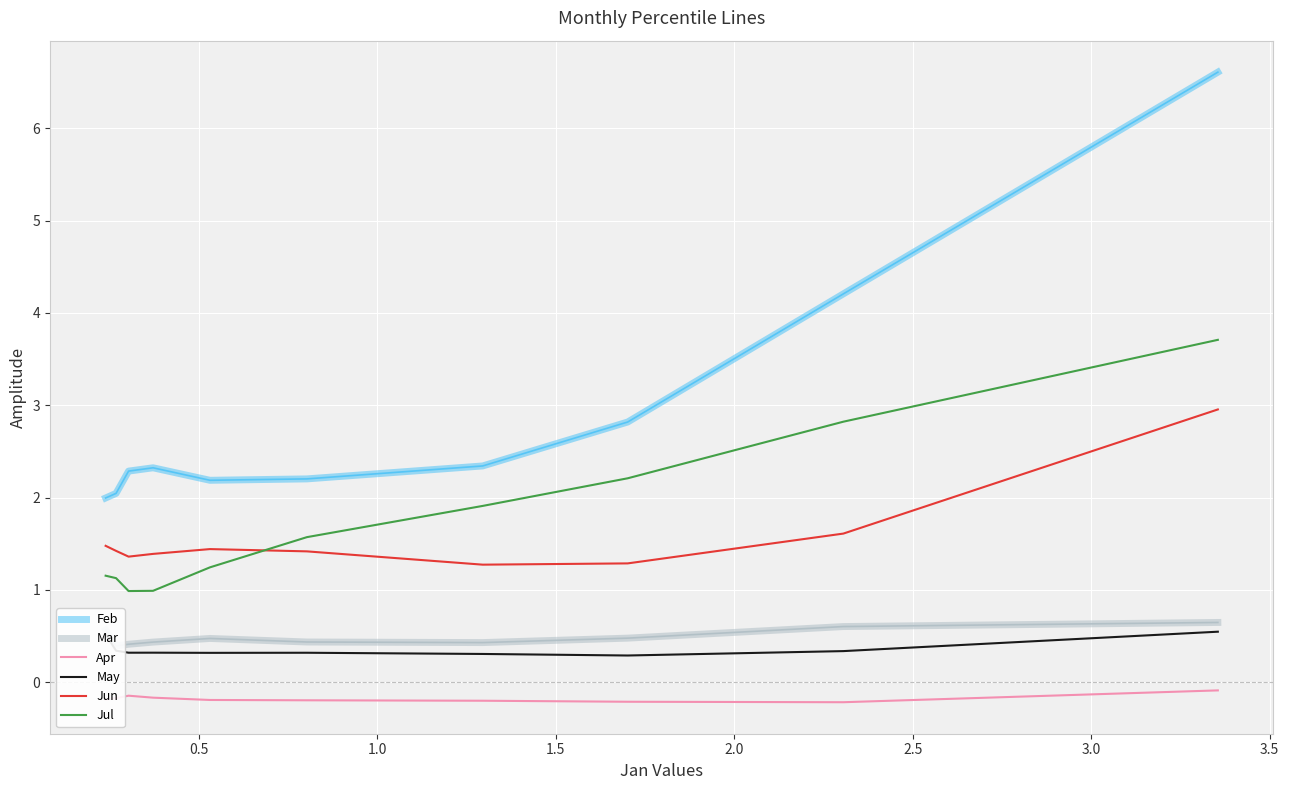

Rank the series by their maximum value, from highest to lowest.

Feb, Jul, Jun, Mar, May, Apr